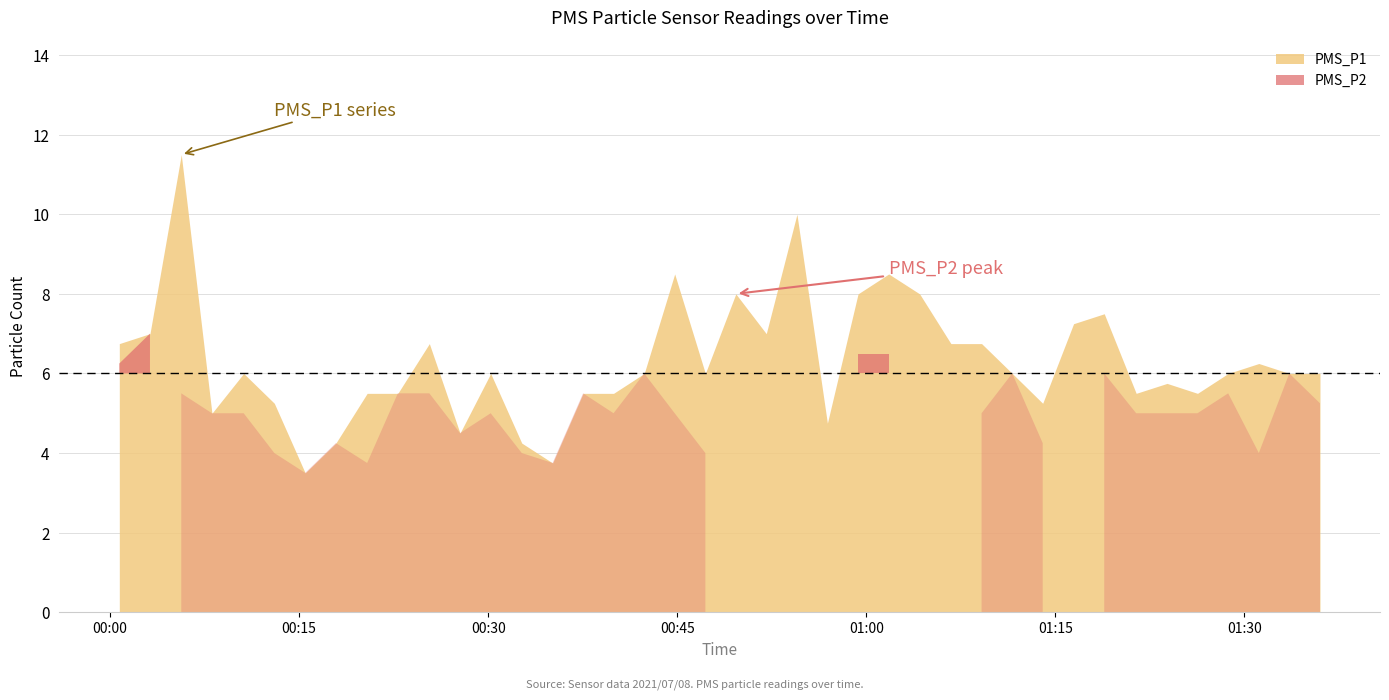

List the series in order of their overall mean, highest first.

PMS_P1, PMS_P2